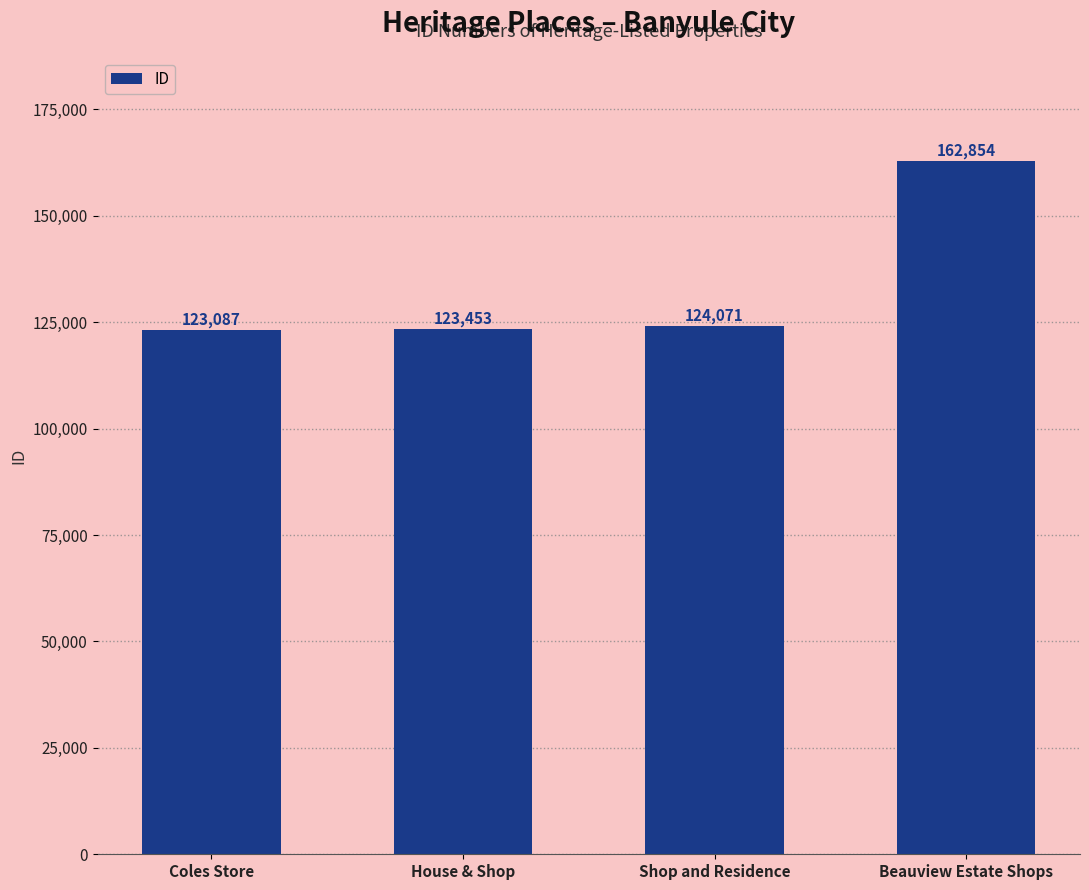

Rank the categories by value from lowest to highest.

Coles Store, House & Shop, Shop and Residence, Beauview Estate Shops